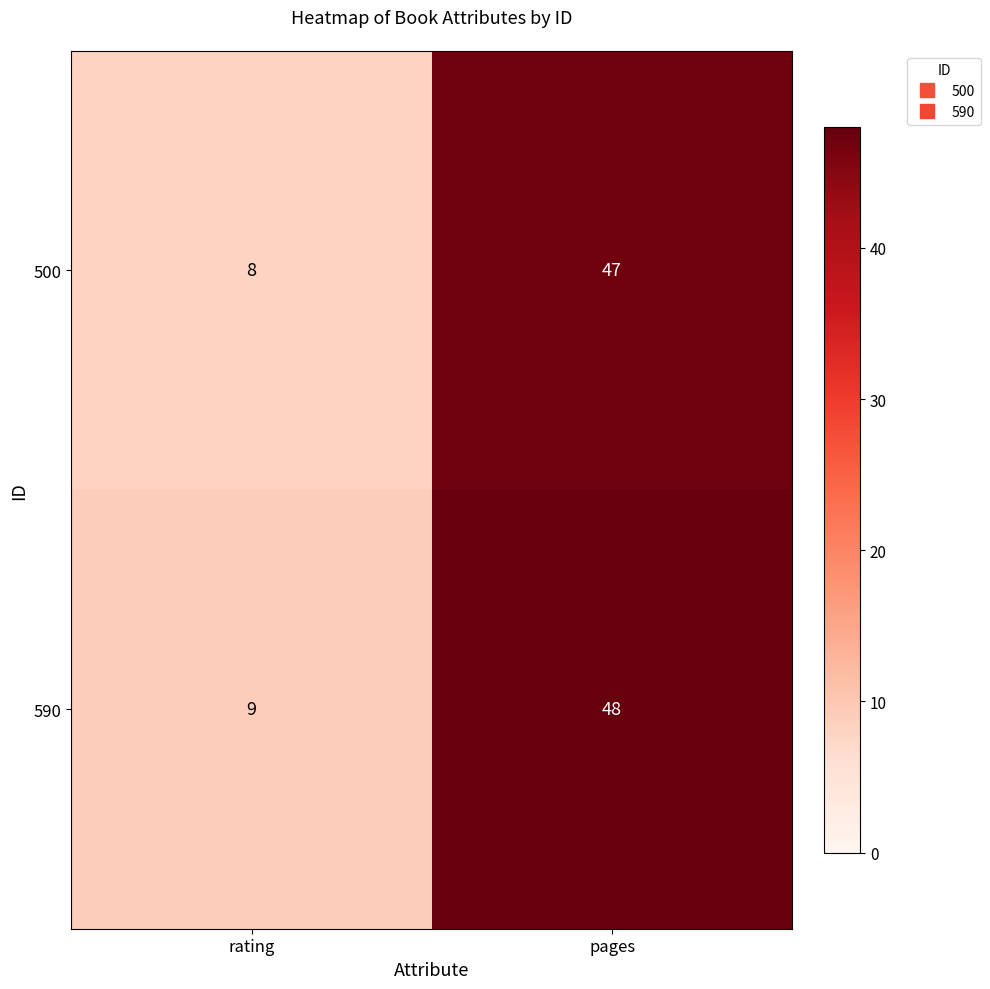

Read the 500 value at pages, to the nearest 5.

45